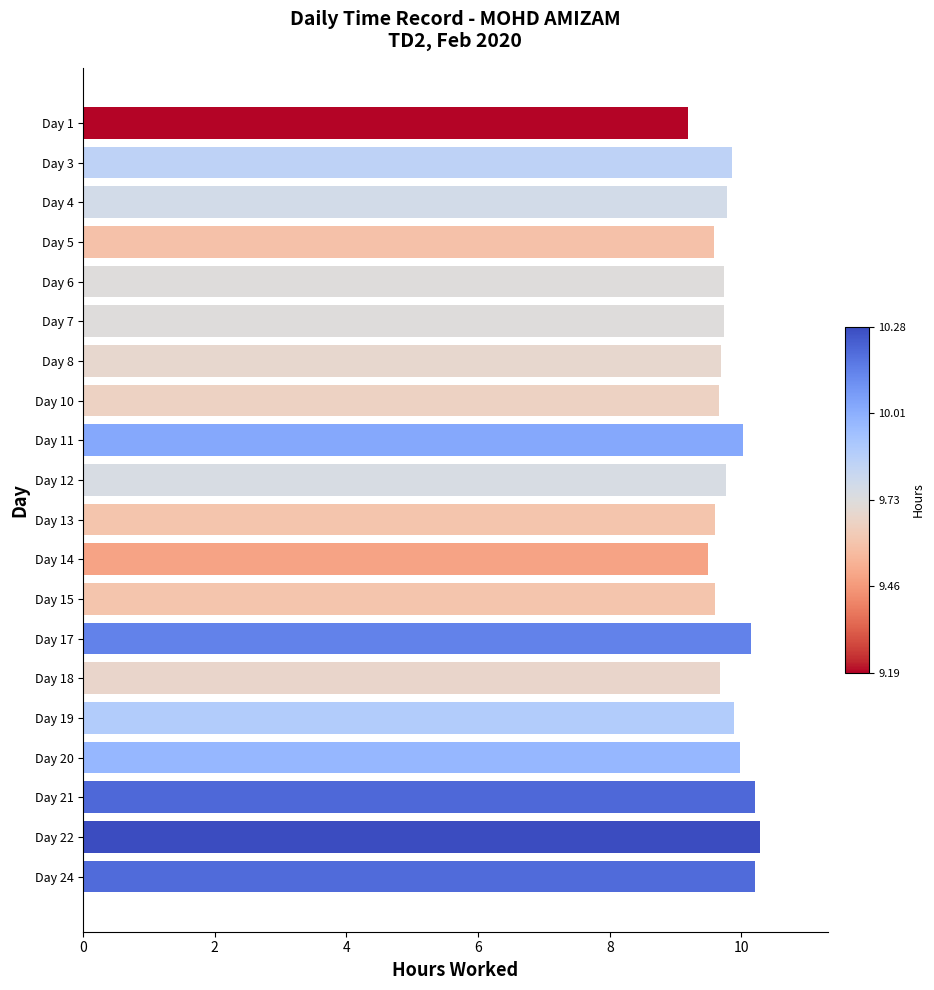

What is the value of the 8th bar from the top?

9.7